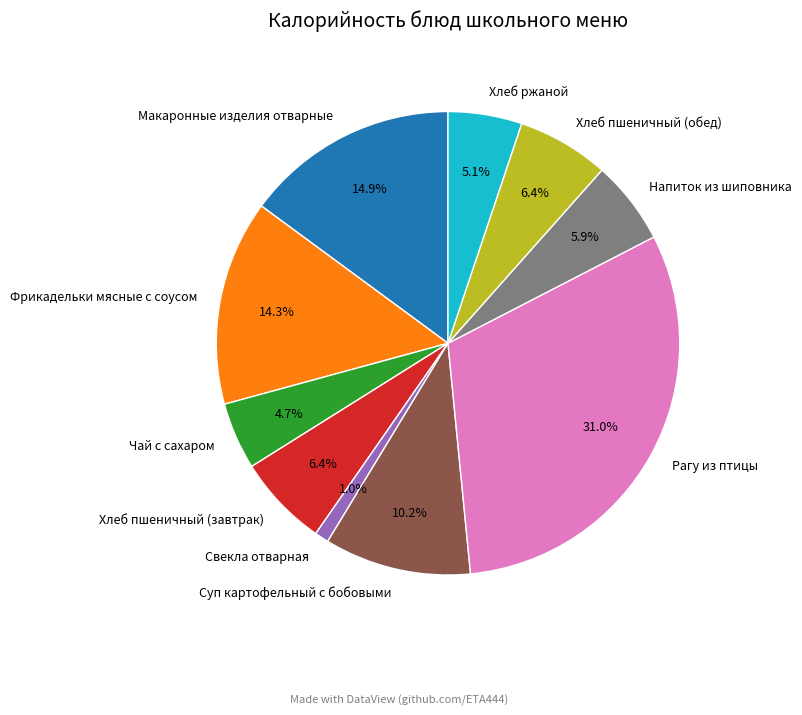

Is the sum of Свекла отварная and Рагу из птицы greater than half?

No